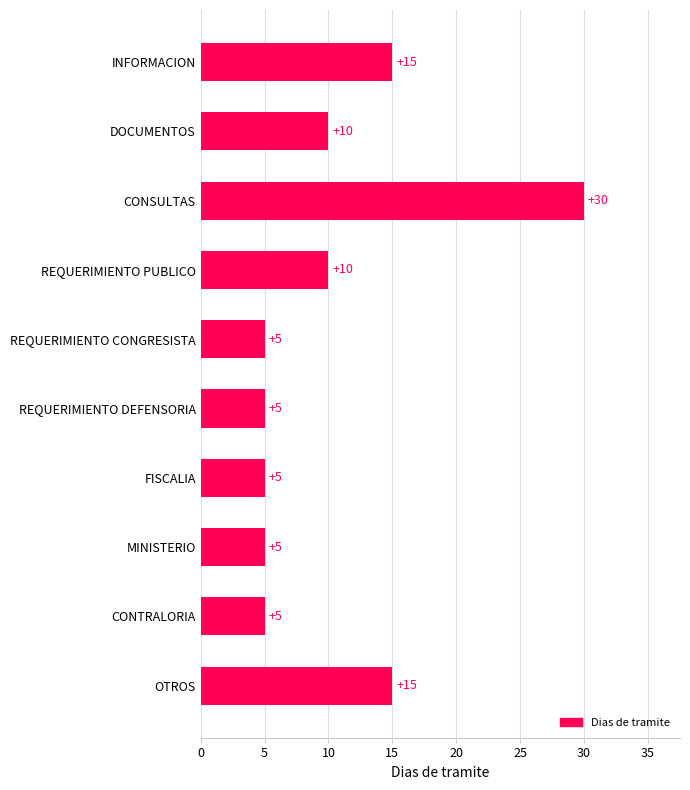

Reading top to bottom, transcribe all the data shown in this chart.

INFORMACION=15	DOCUMENTOS=10	CONSULTAS=30	REQUERIMIENTO PUBLICO=10	REQUERIMIENTO CONGRESISTA=5	REQUERIMIENTO DEFENSORIA=5	FISCALIA=5	MINISTERIO=5	CONTRALORIA=5	OTROS=15